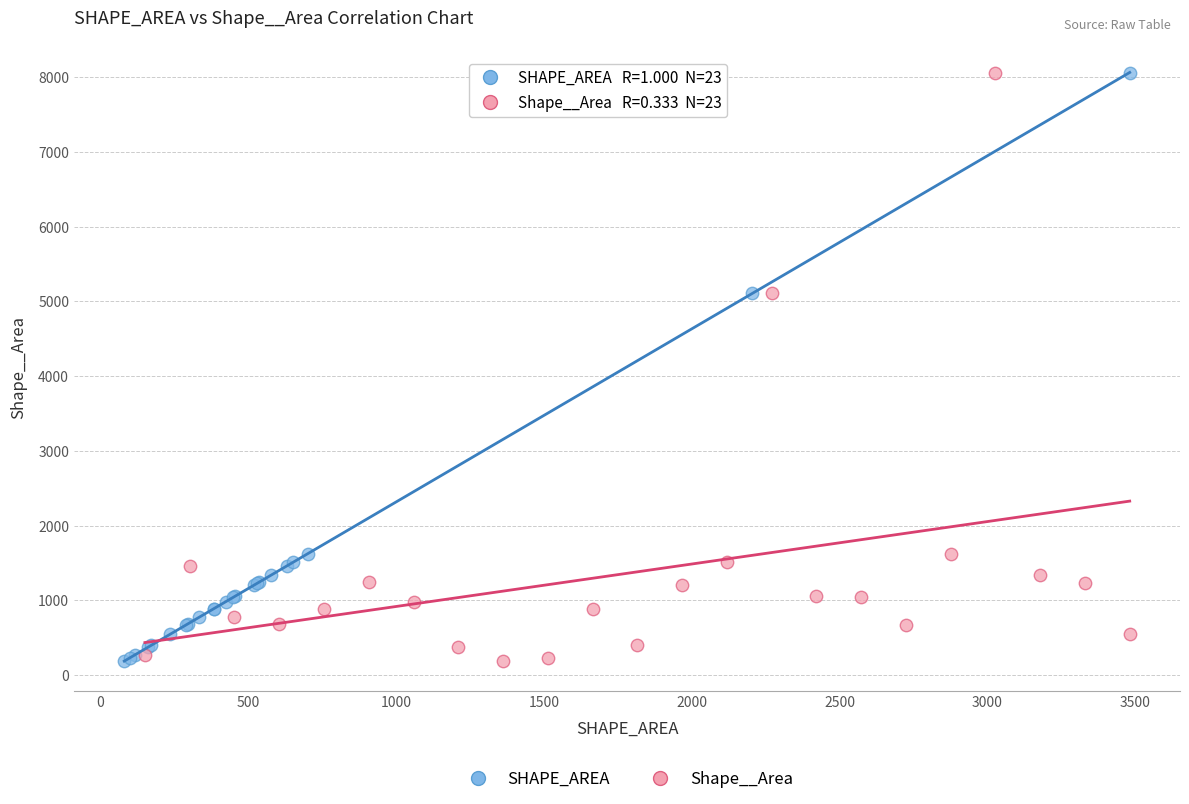

What are all the series names shown in the legend?

SHAPE_AREA, Shape__Area